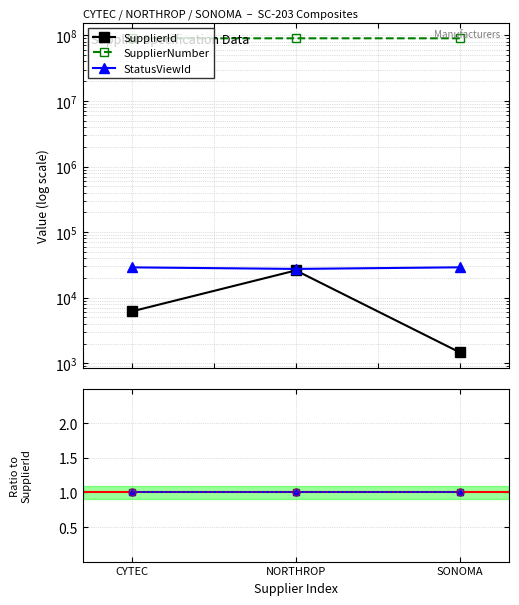

What is the average value of the NadcapId series?

1